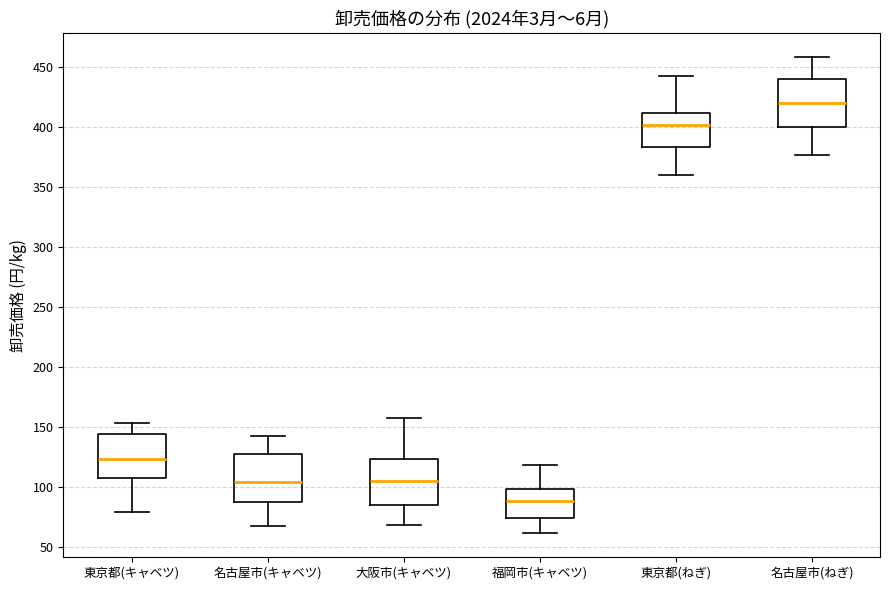

Reading left to right, transcribe this box plot: for each box, give where its median line is, the range the box spans, and where its two whiskers end, as read against the y-axis. The values are not printed on the chart, so give them approximately, as read against the axis.

東京都(キャベツ): median 125, box 105 to 145, whiskers 80 to 155
名古屋市(キャベツ): median 105, box 85 to 125, whiskers 65 to 140
大阪市(キャベツ): median 105, box 85 to 125, whiskers 70 to 155
福岡市(キャベツ): median 90, box 75 to 100, whiskers 60 to 120
東京都(ねぎ): median 400, box 385 to 410, whiskers 360 to 440
名古屋市(ねぎ): median 420, box 400 to 440, whiskers 375 to 460